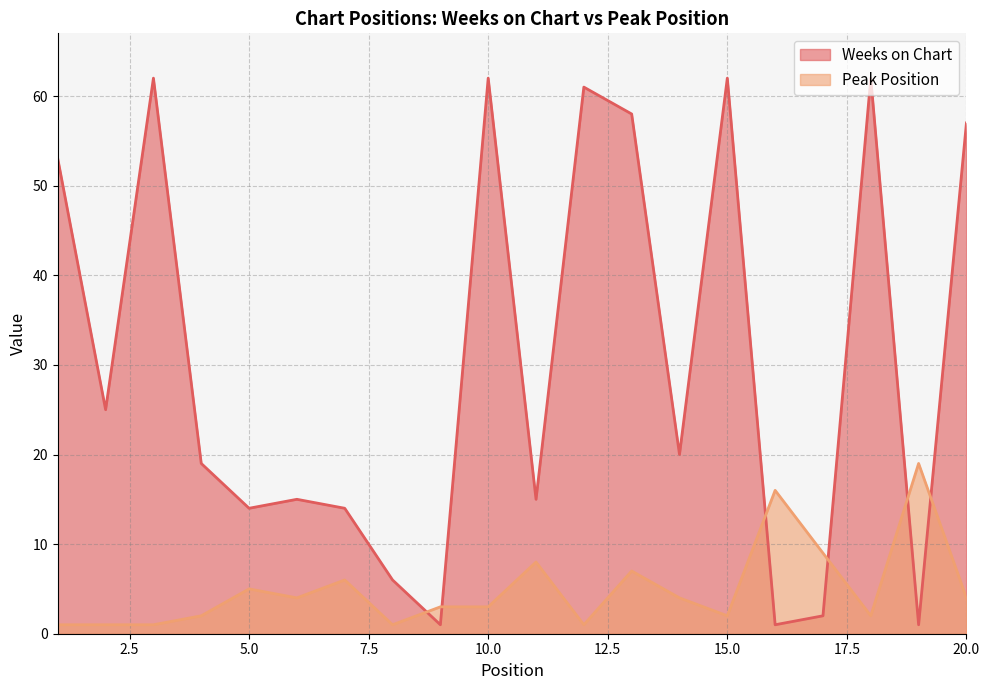

What are all the series names shown in the legend?

Weeks on Chart, Peak Position